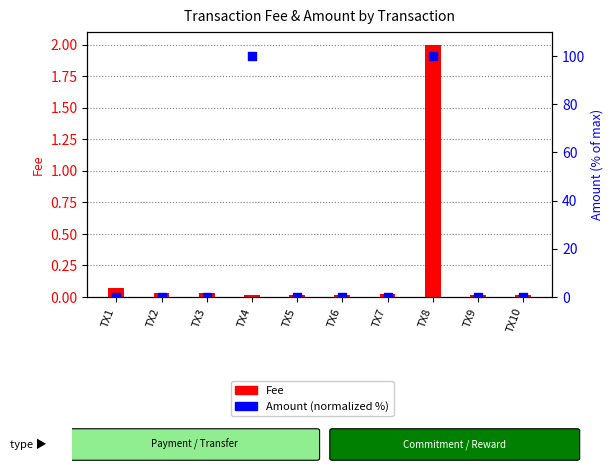

Between TX10 and TX7, which is larger?

TX10